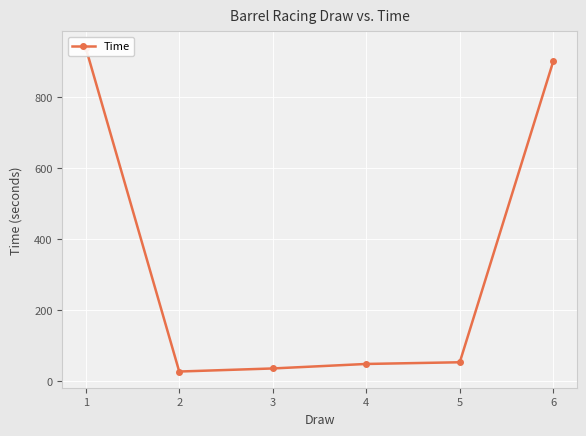

What is the average value?

333.6